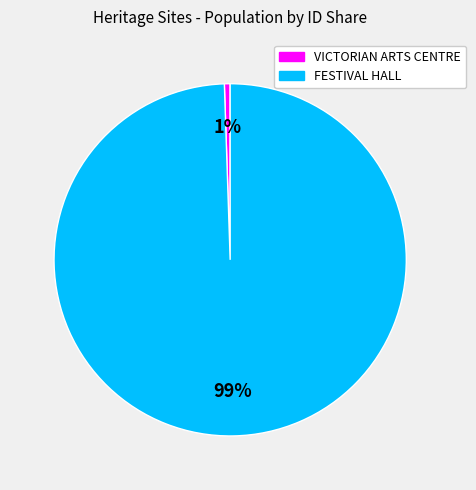

Count the number of slices in the pie.

2